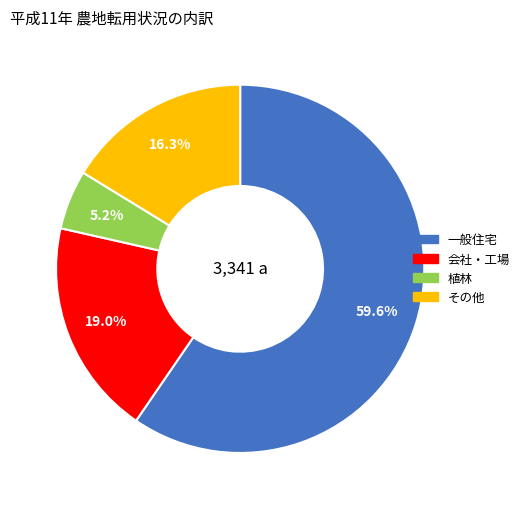

Rank the categories by value from lowest to highest.

植林, その他, 会社・工場, 一般住宅